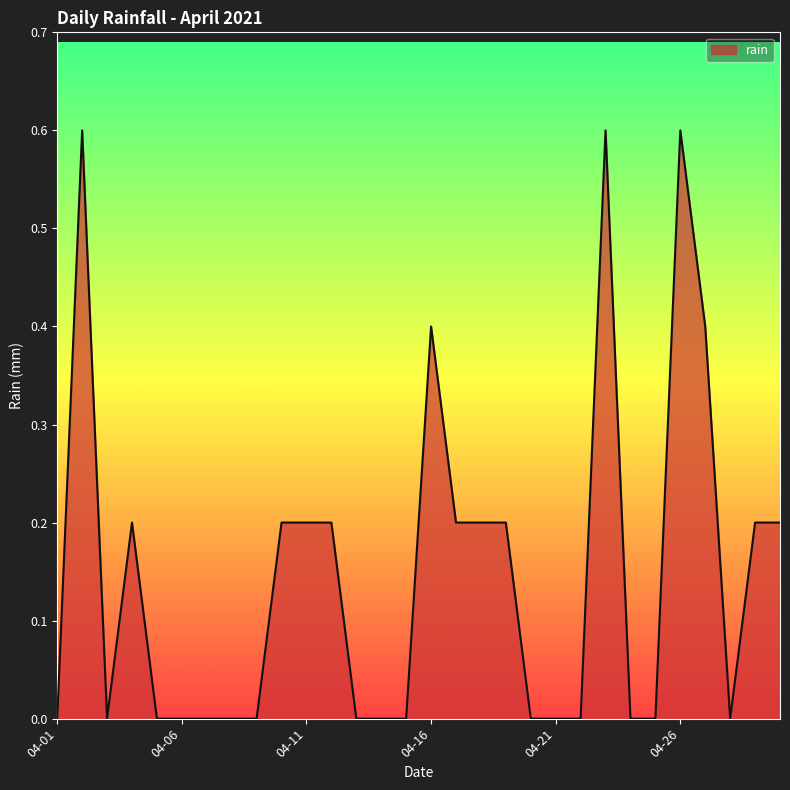

Reading left to right, transcribe all the data shown in this chart.

0.0	0.6	0.0	0.2	0.0	0.0	0.0	0.0	0.0	0.2	0.2	0.2	0.0	0.0	0.0	0.4	0.2	0.2	0.2	0.0	0.0	0.0	0.6	0.0	0.0	0.6	0.4	0.0	0.2	0.2